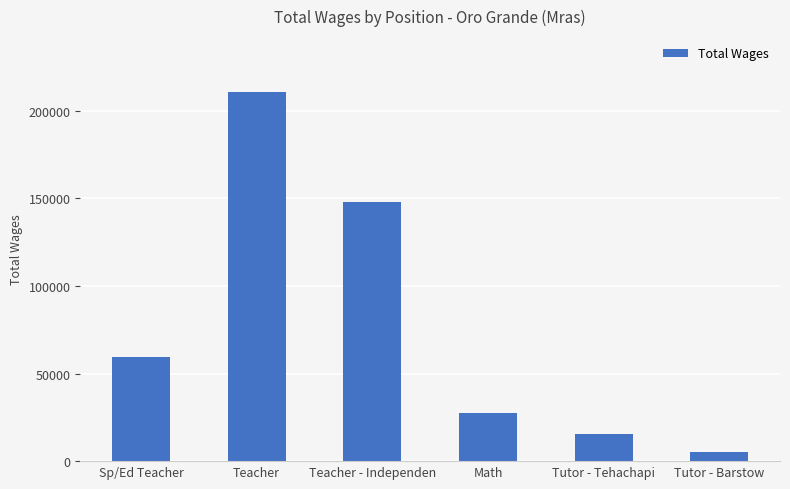

What is the value of the 1st bar from the left?

59706